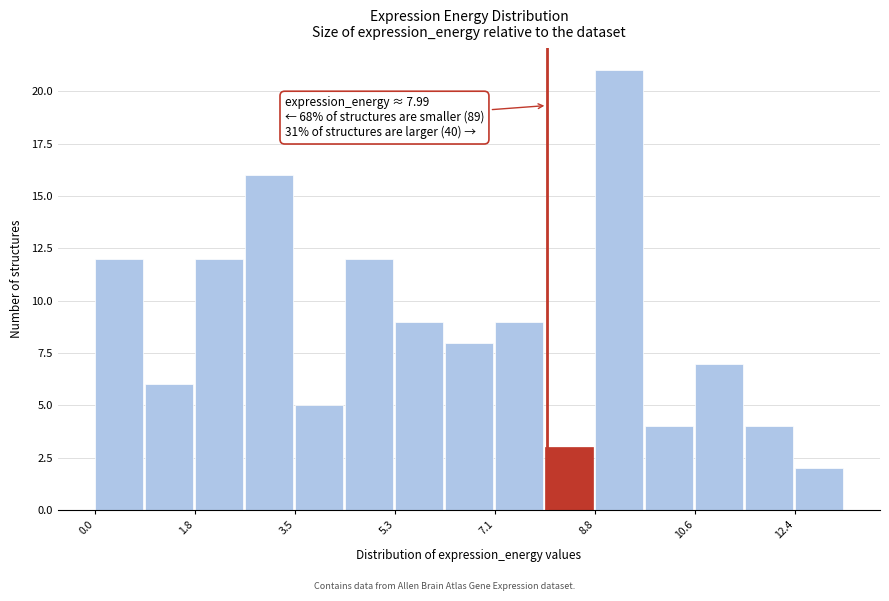

Which range on the x-axis has the tallest bar?

8.8 to 9.8